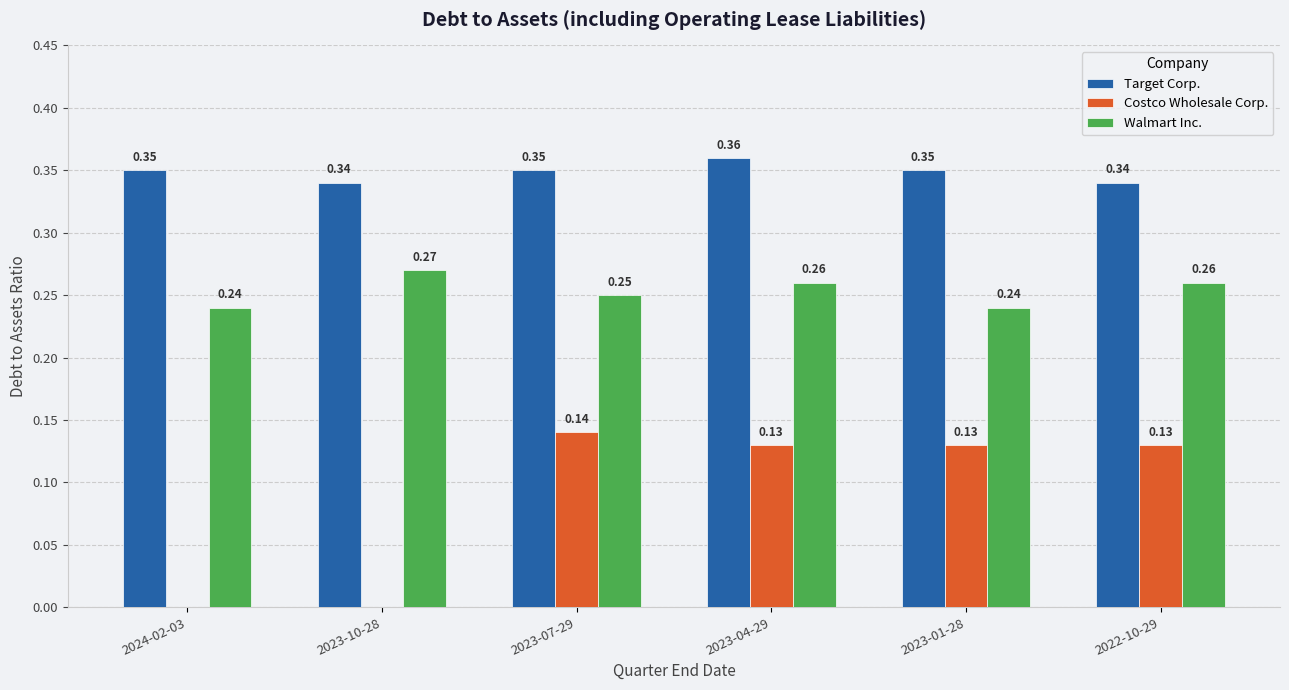

Which series has the largest range (max minus min)?

Costco Wholesale Corp.